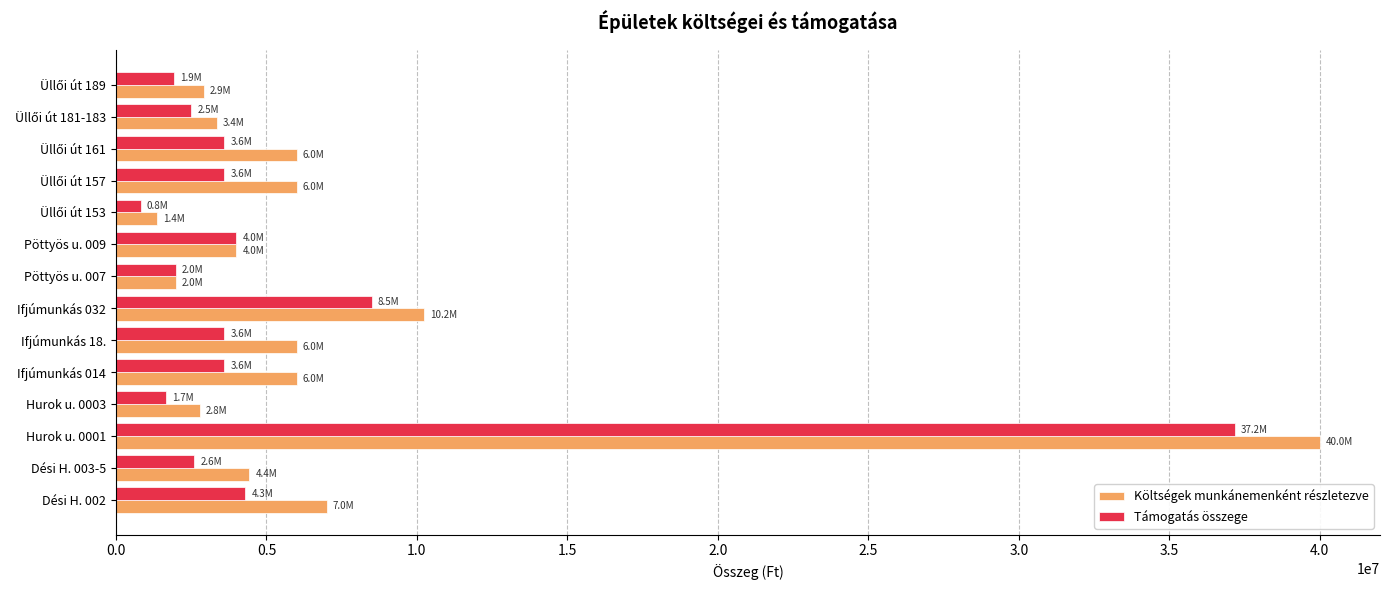

At which category is the sum across all series the highest?

Hurok u. 0001